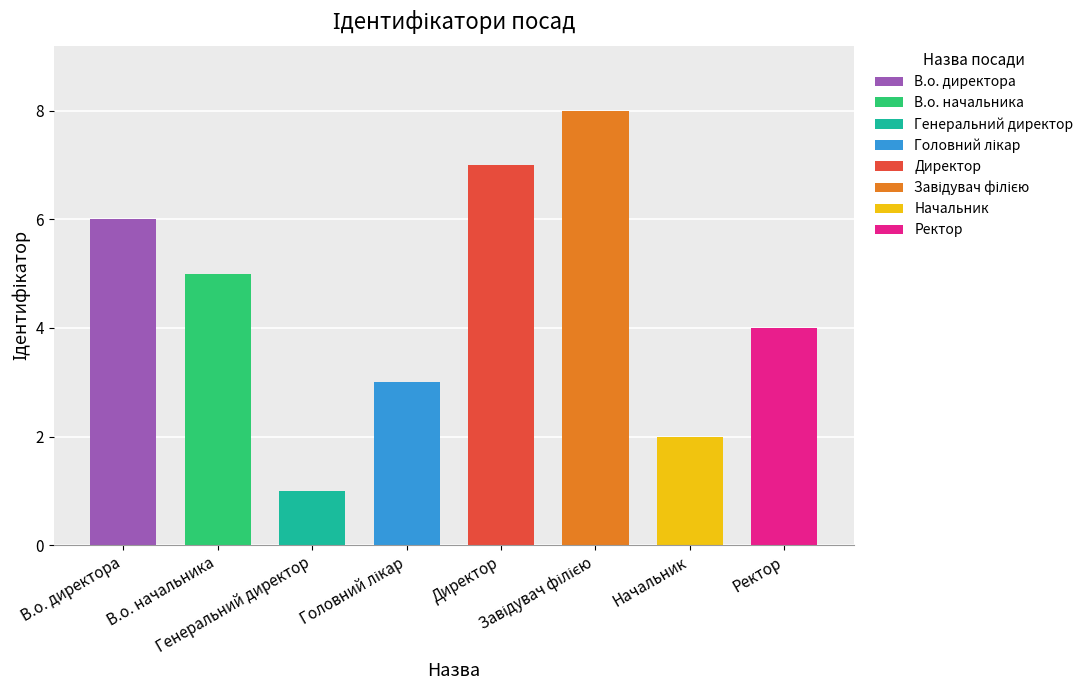

The value at Ректор is 4. True or false?

True